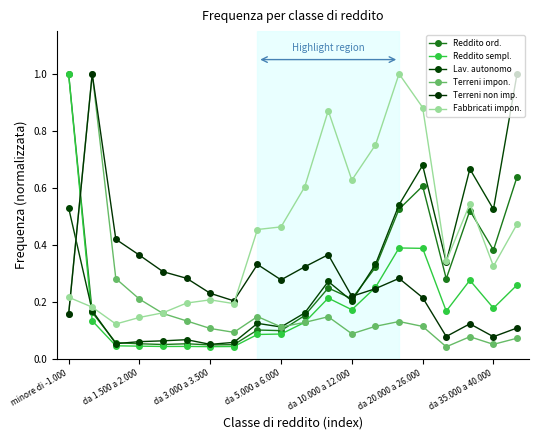

What are all the series names shown in the legend?

Reddito ord., Reddito sempl., Lav. autonomo, Terreni impon., Terreni non imp., Fabbricati impon.